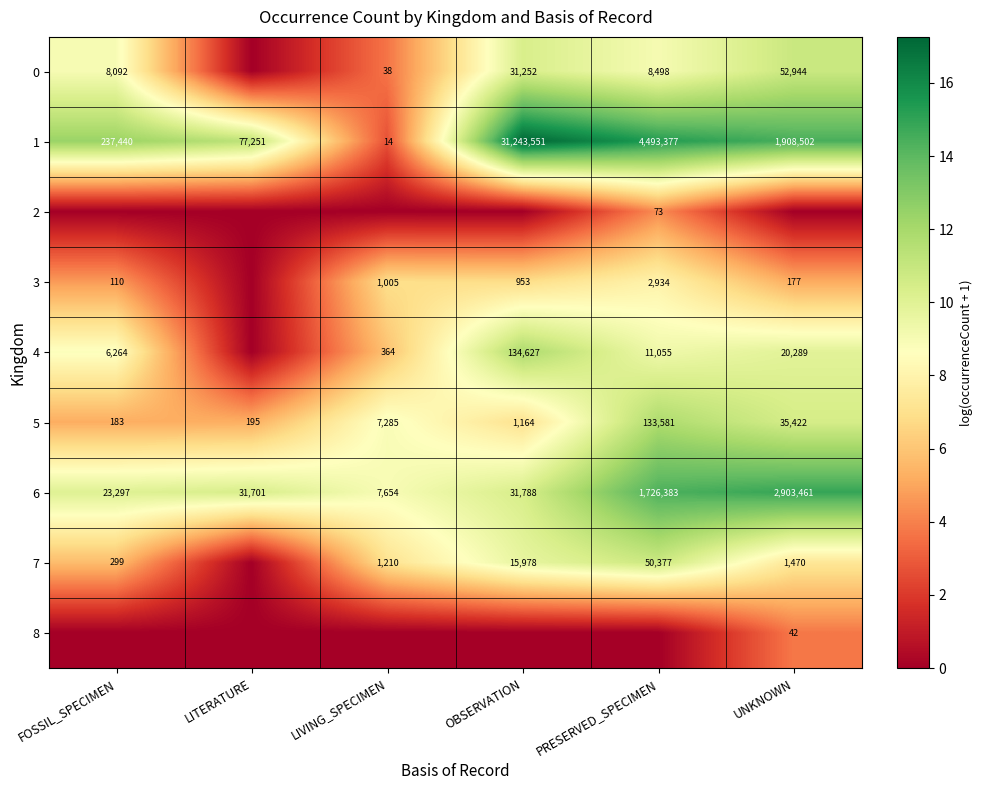

At which category is the sum across all series the highest?

PRESERVED_SPECIMEN